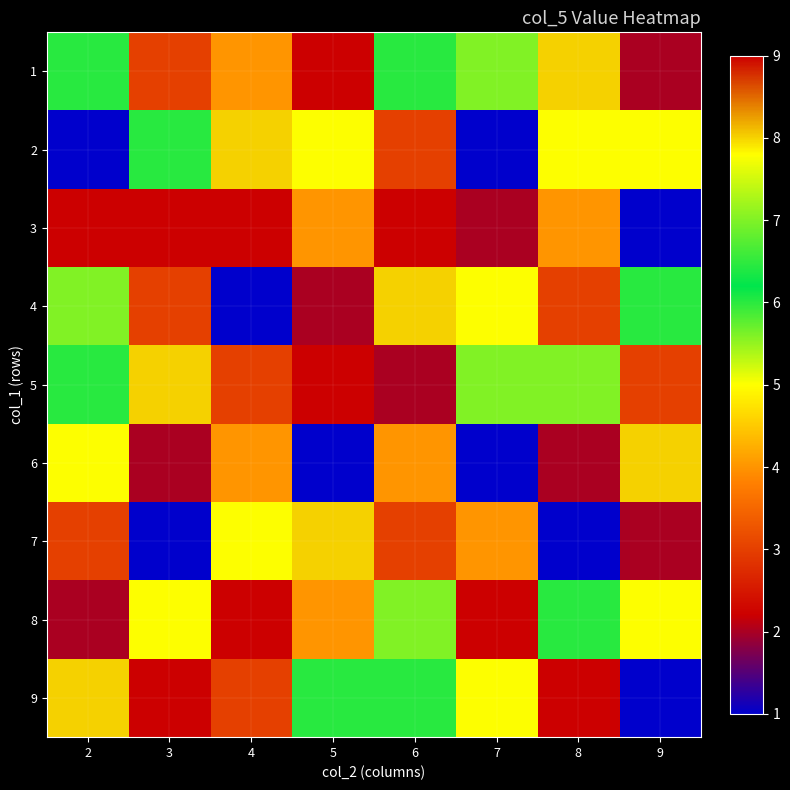

Count the number of categories in the chart.

8